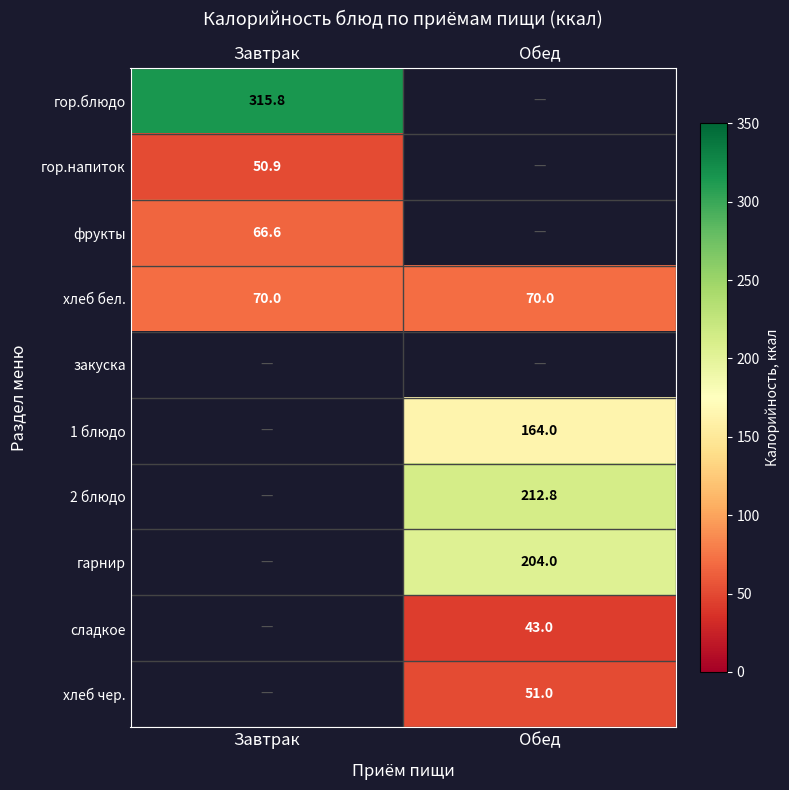

What is the greatest value displayed?

315.8